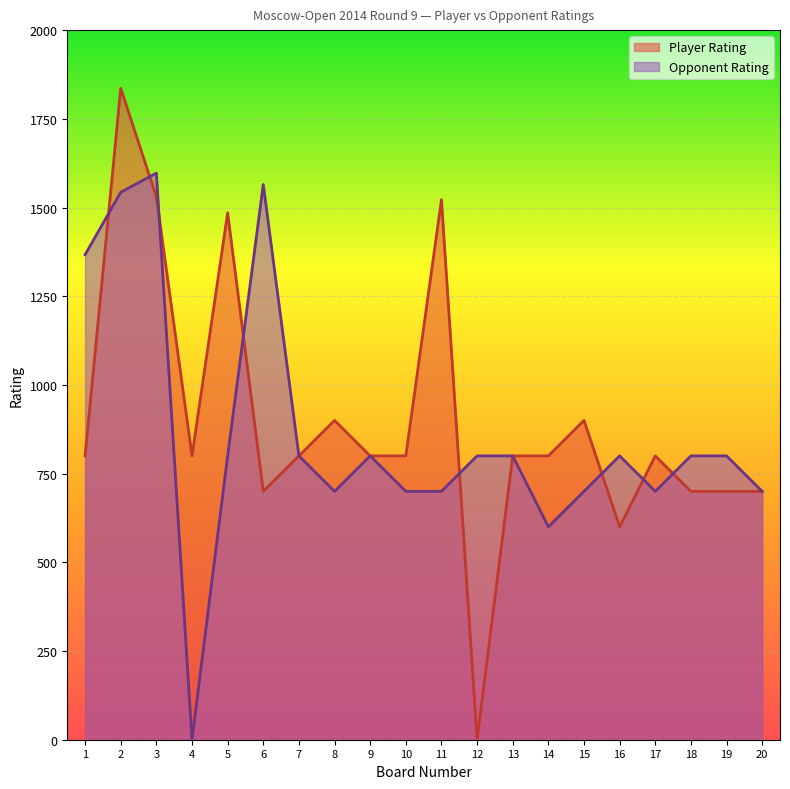

How many lines are shown in the chart?

2